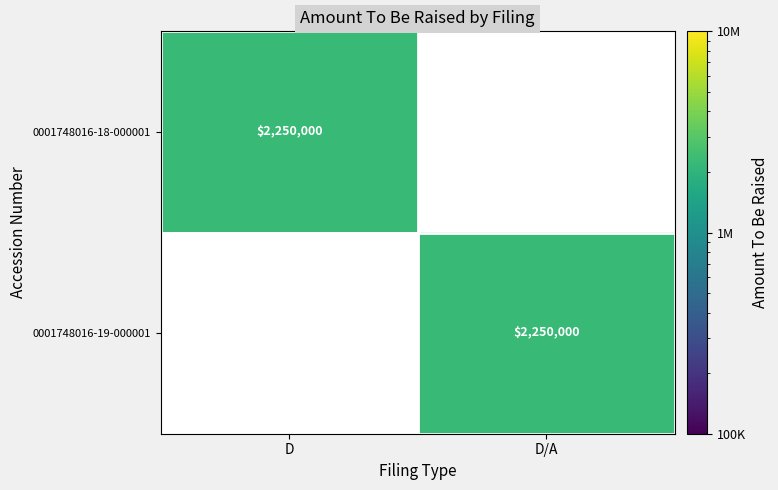

What is the total value across all series at D?

2250000